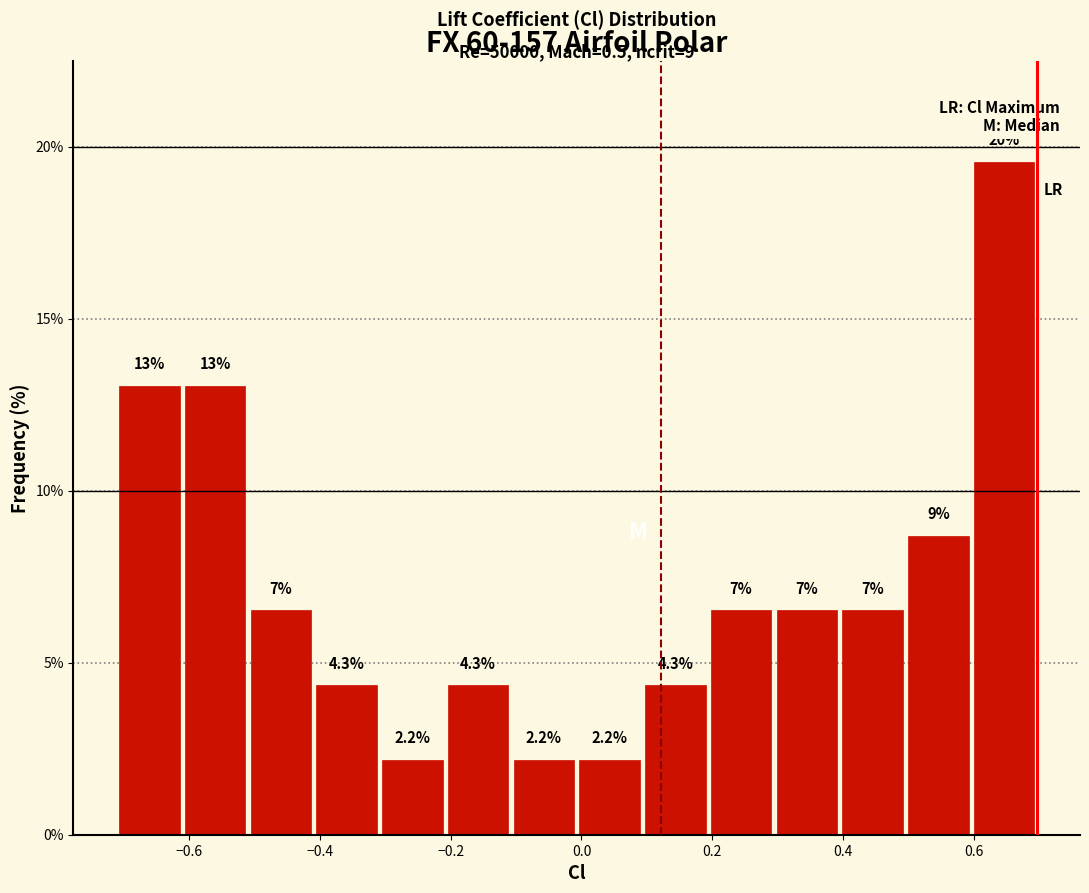

Which range on the x-axis has the tallest bar?

0.60 to 0.70